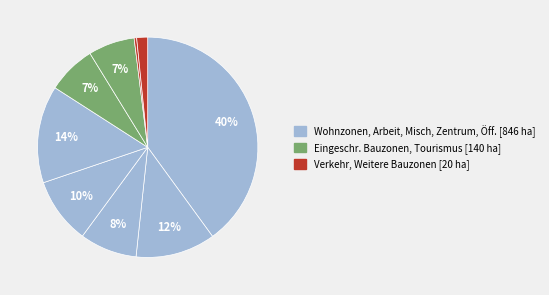

To the nearest percent, what is the average slice percentage?

11%